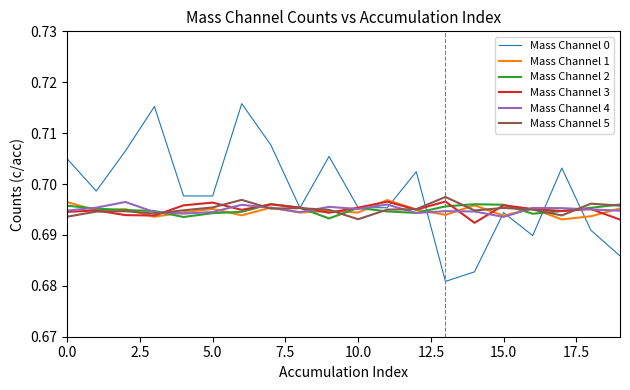

Which series has the largest range (max minus min)?

Mass Channel 0